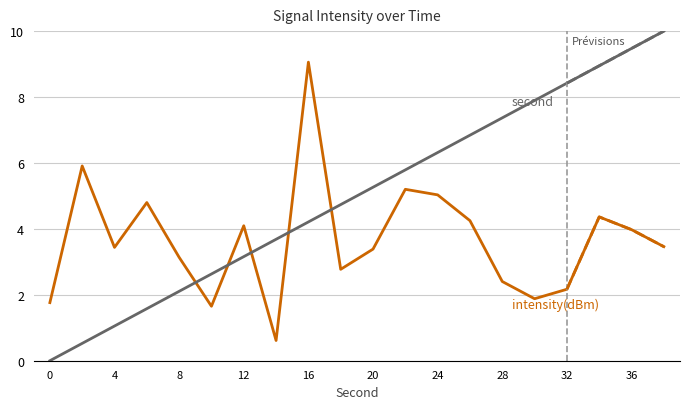

The second series shows 13.3 at 36. True or false?

False